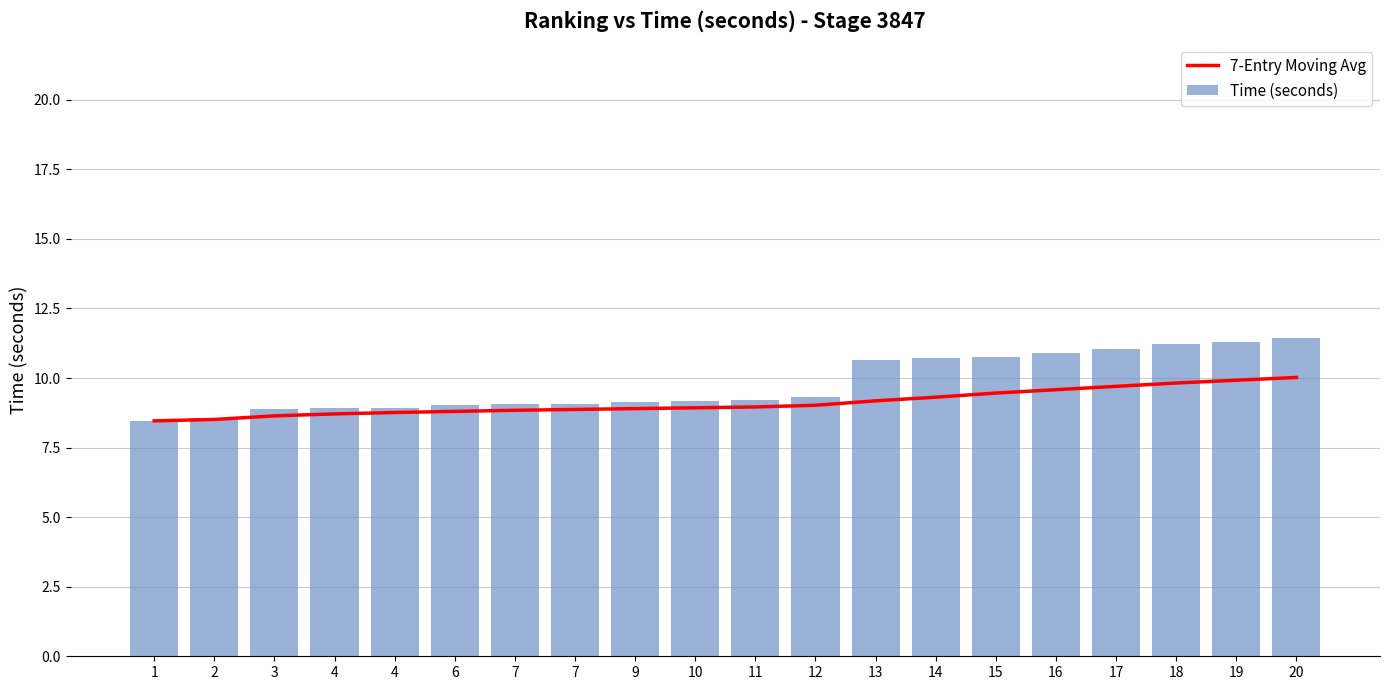

How many distinct data groups are displayed?

2